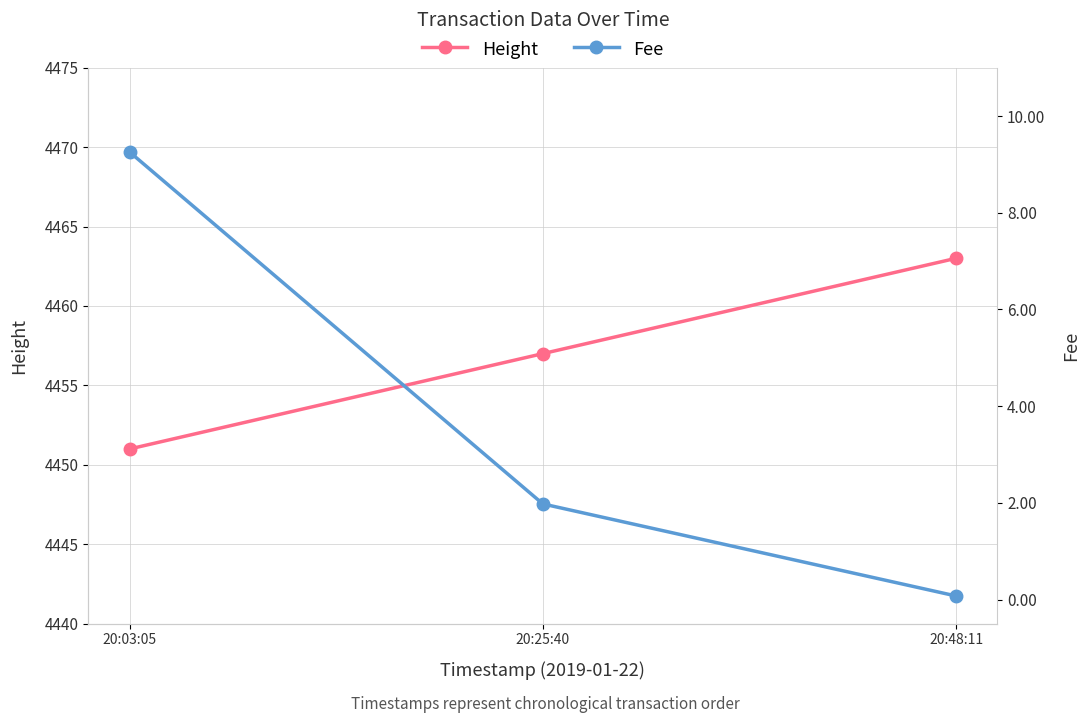

True or false: Fee has a value of 0.0 at 20:48:11.

False